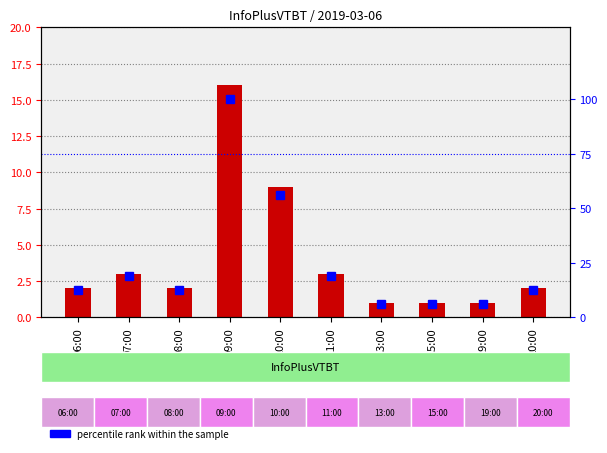

Which series changed the most between 13:00 and 15:00?

count